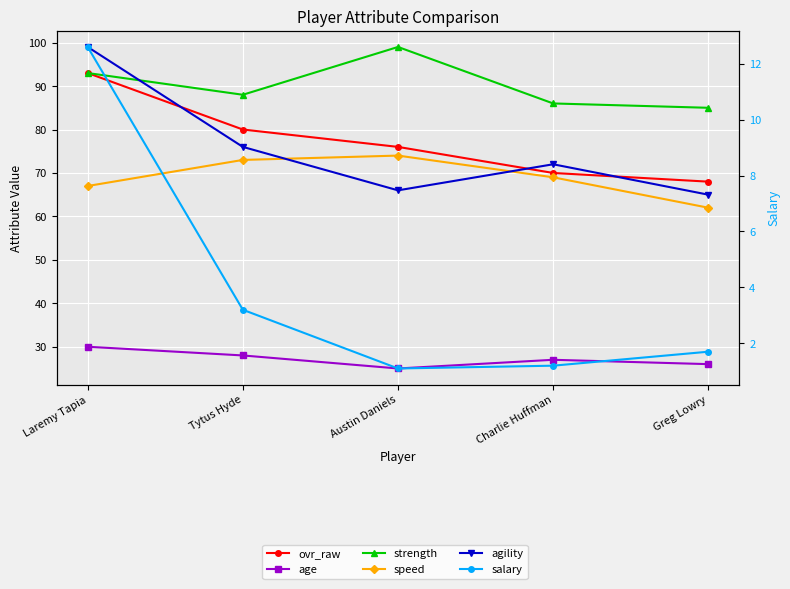

At how many categories does at least one series exceed 66?

5